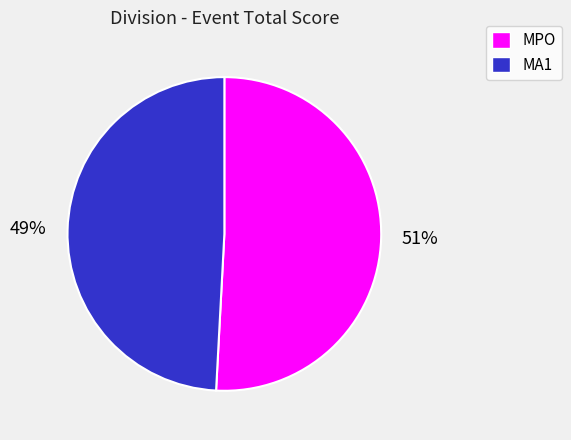

To the nearest percent, what is the difference between the largest and smallest slice percentages?

2%